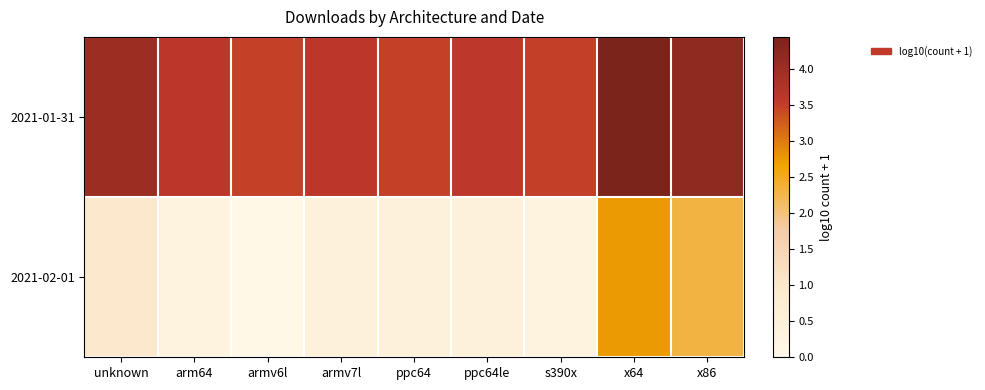

Which has a higher value, arm64 or armv6l?

arm64